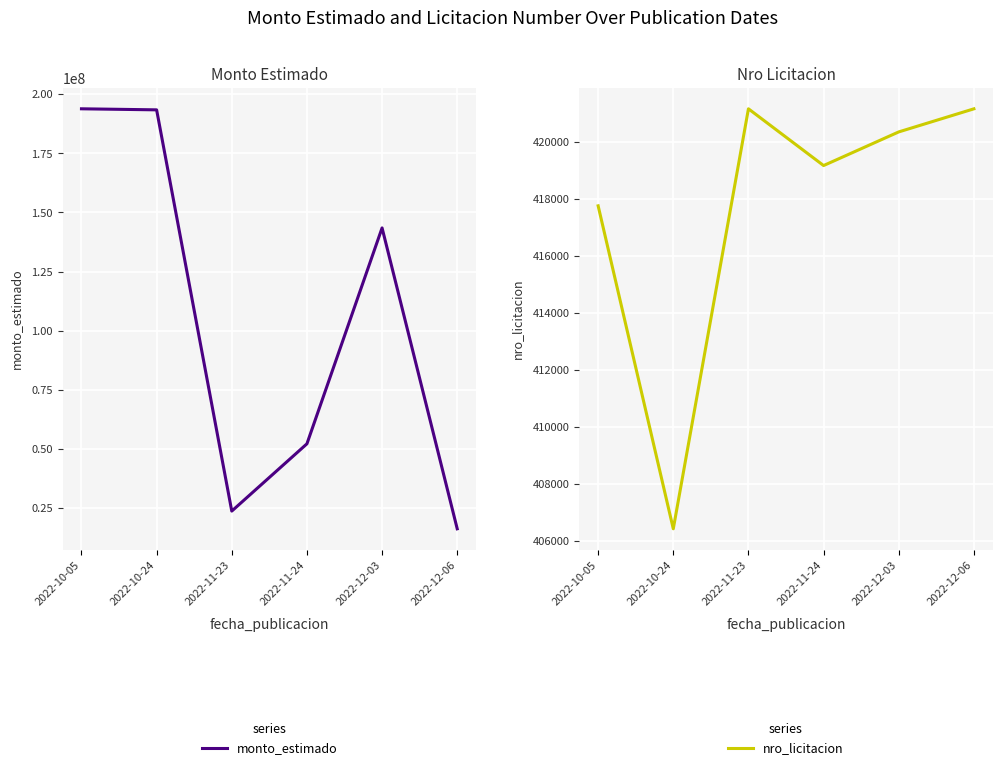

What is the spread (max minus min) of values at 2022-10-05?

193431136